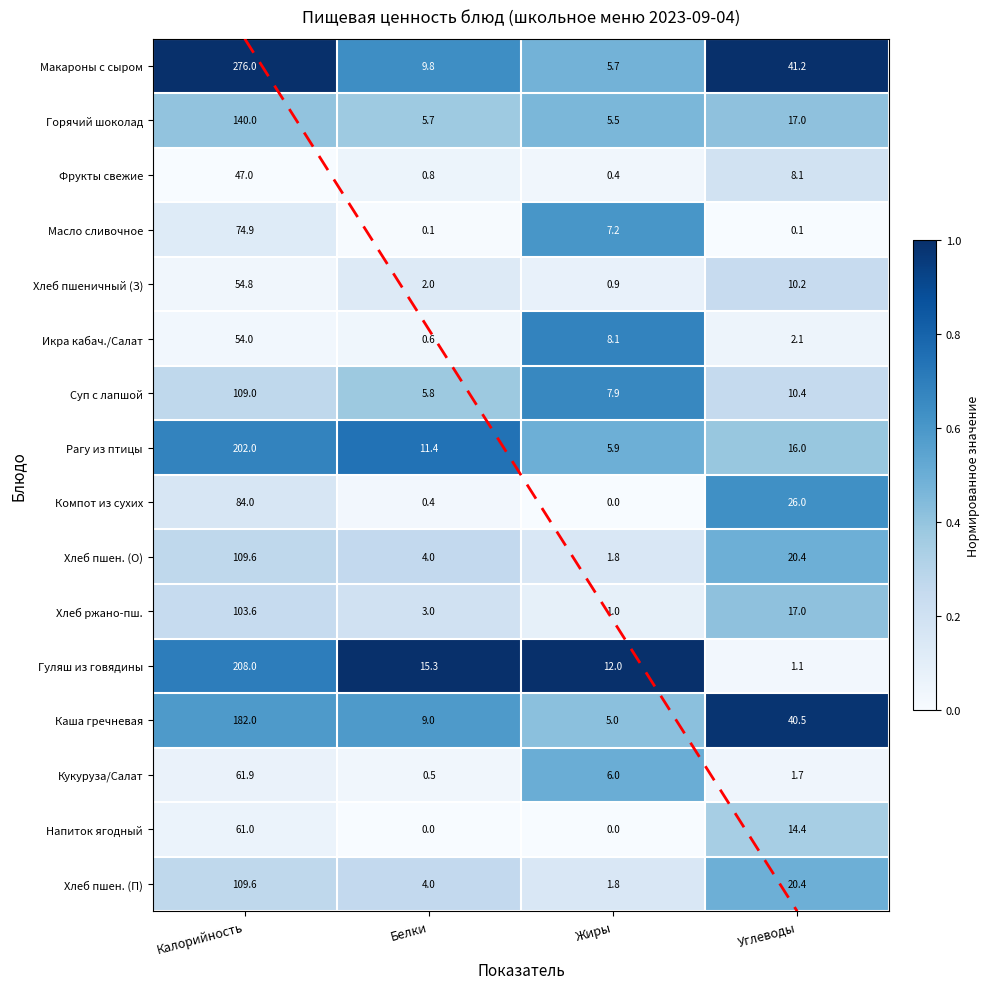

What is the difference between the highest and lowest values at Углеводы?

1.0